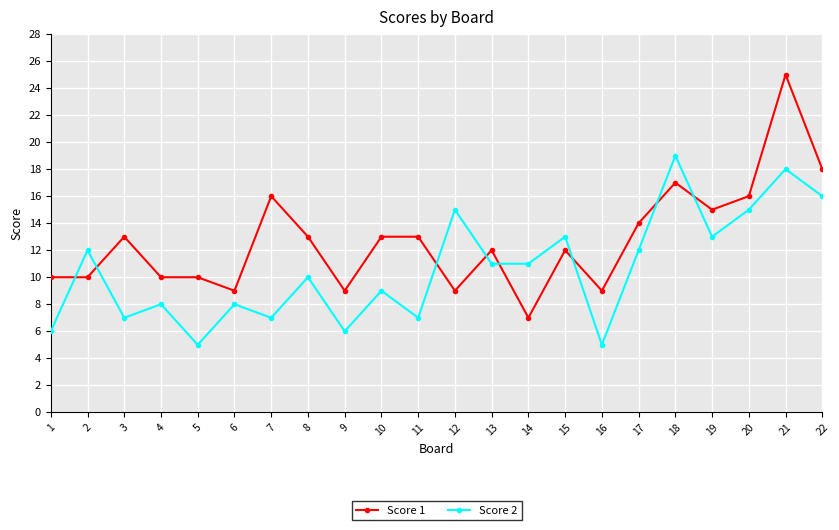

How many data points in Score 1 are less than 13?

11